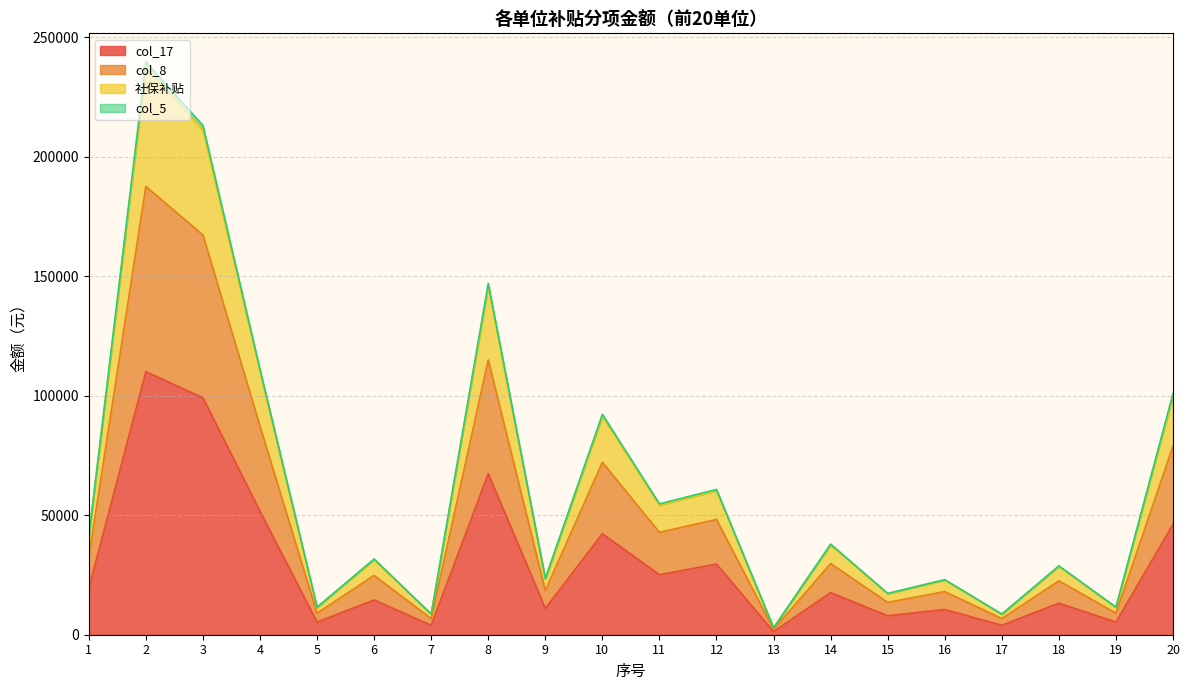

What is the value of the col_17 point at the 17th from the left?

3961.8